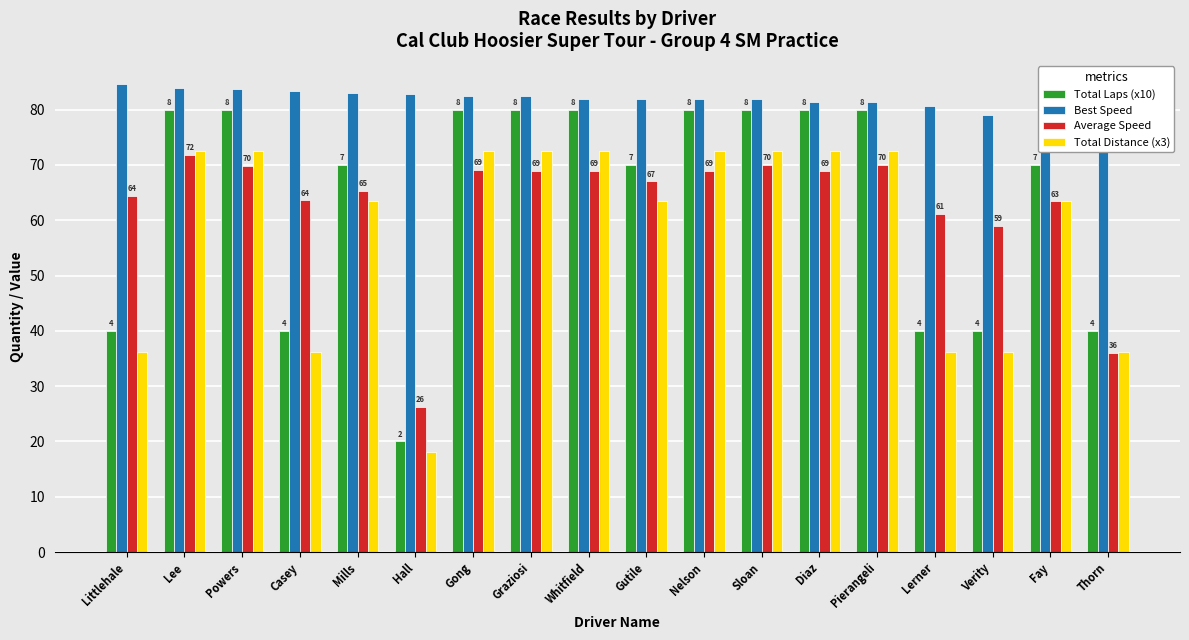

How many data points in Total Distance (x3) are less than 72?

9